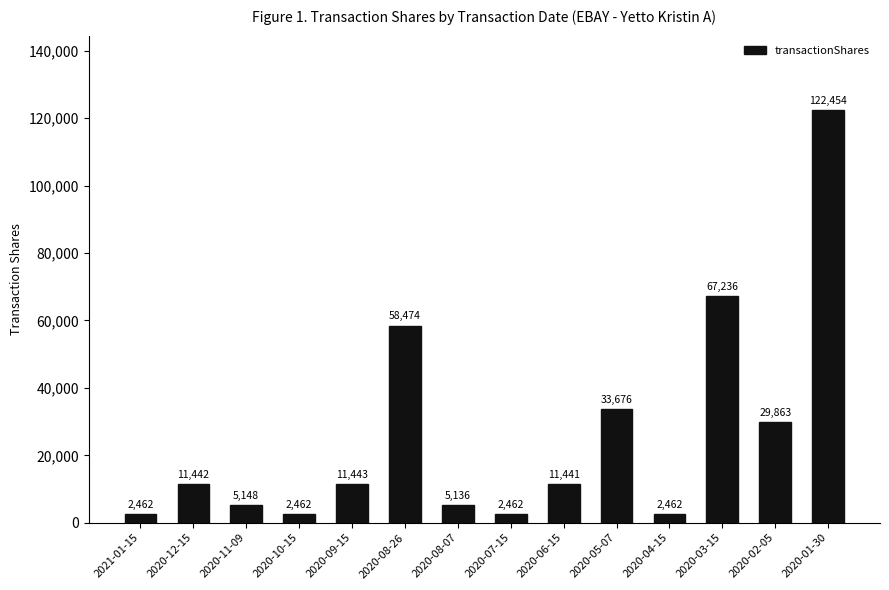

Reading left to right, extract all data points from this chart.

2021-01-15=2462	2020-12-15=11442	2020-11-09=5148	2020-10-15=2462	2020-09-15=11443	2020-08-26=58474	2020-08-07=5136	2020-07-15=2462	2020-06-15=11441	2020-05-07=33676	2020-04-15=2462	2020-03-15=67236	2020-02-05=29863	2020-01-30=122454